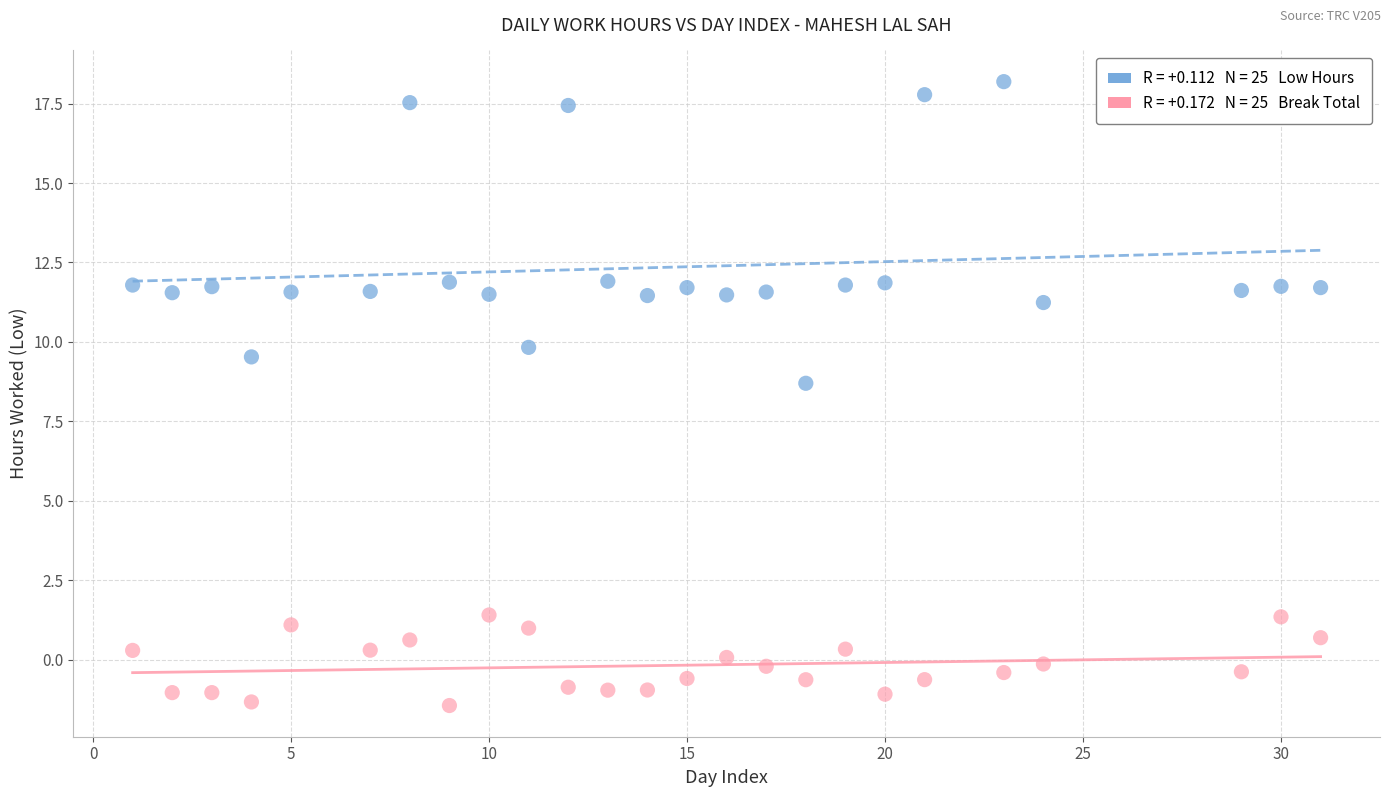

Across all data points, what is the range of Y values (max minus min)?

19.6